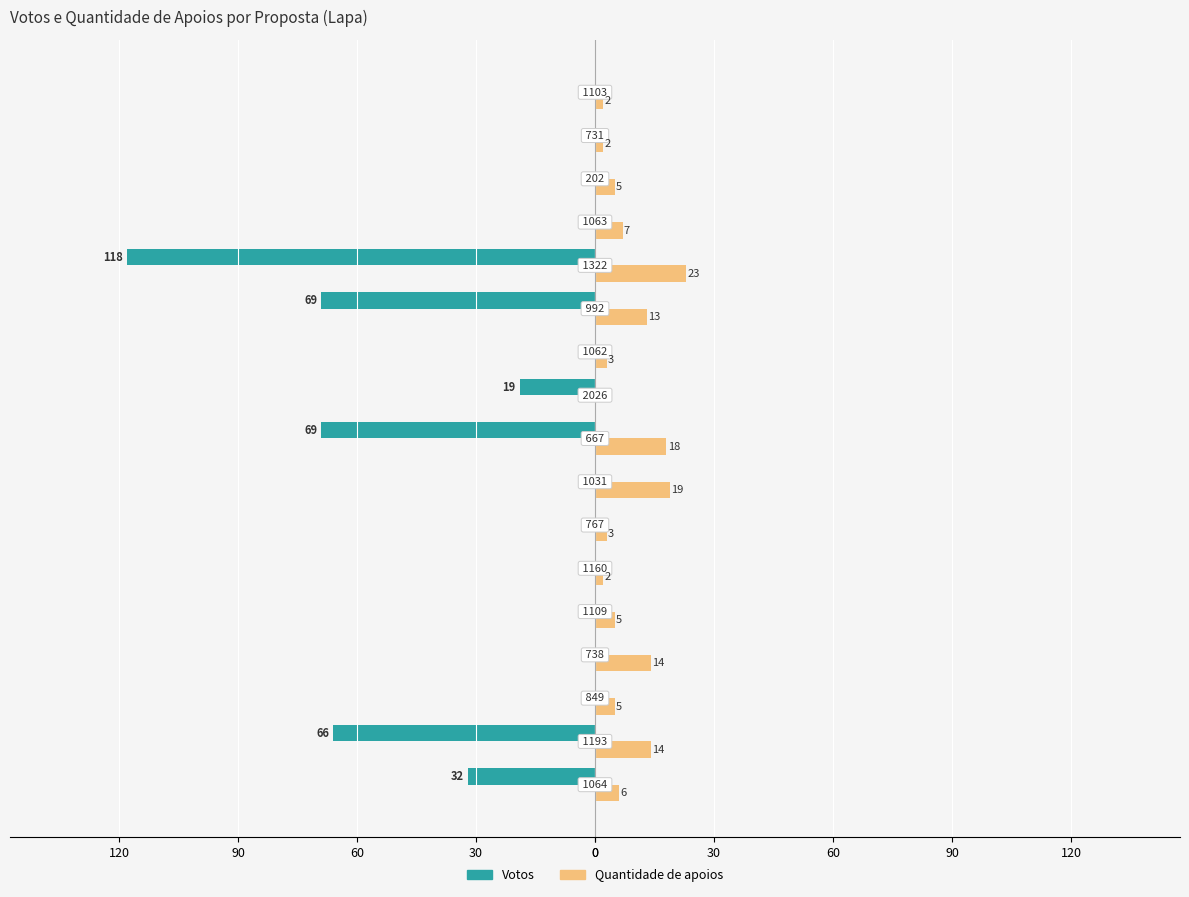

What are all the series names shown in the legend?

Votos, Quantidade de apoios